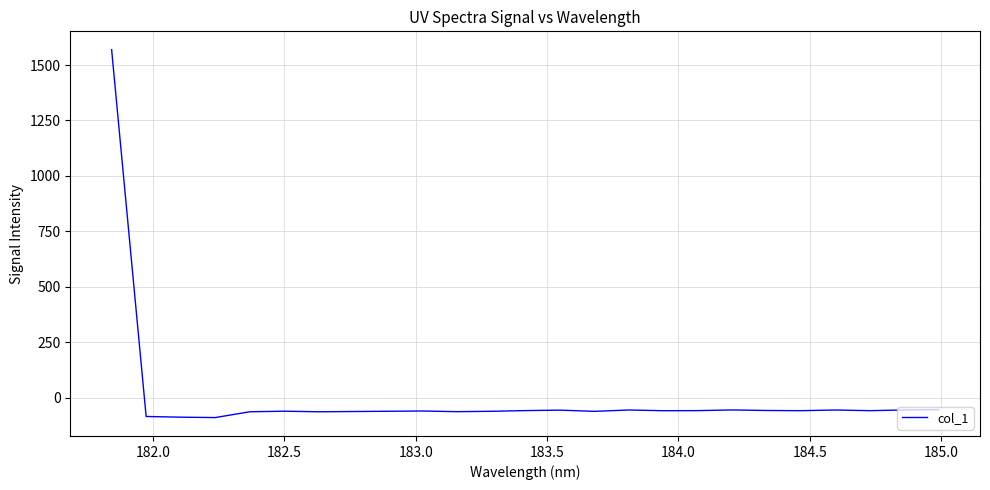

What is the greatest value displayed?

1568.9